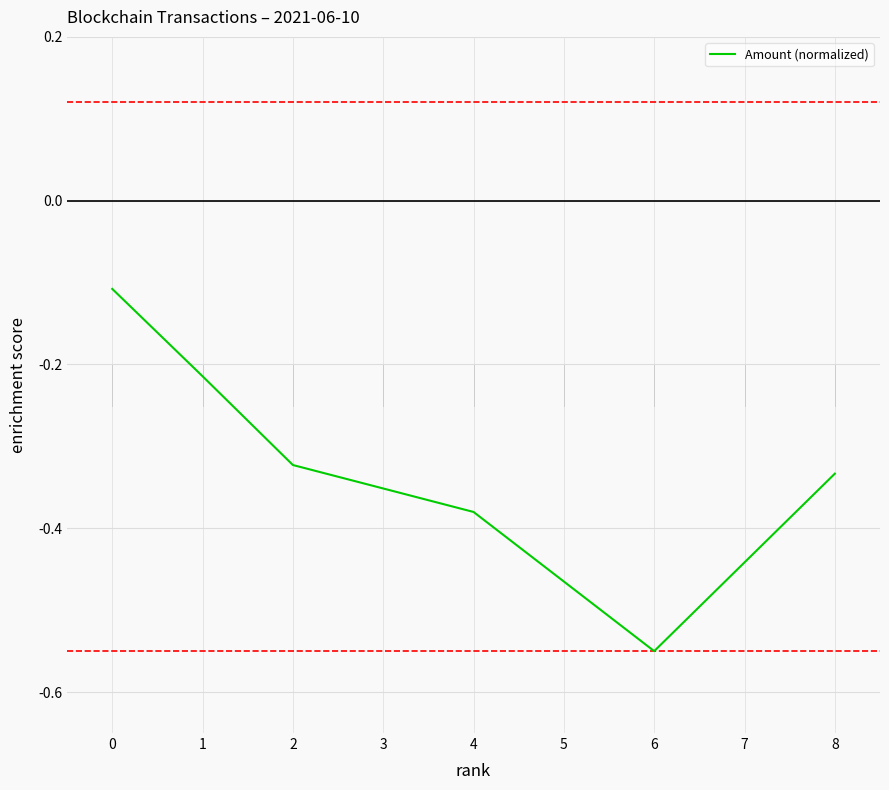

True or false: there are more than 1 points higher than both neighbors.

False